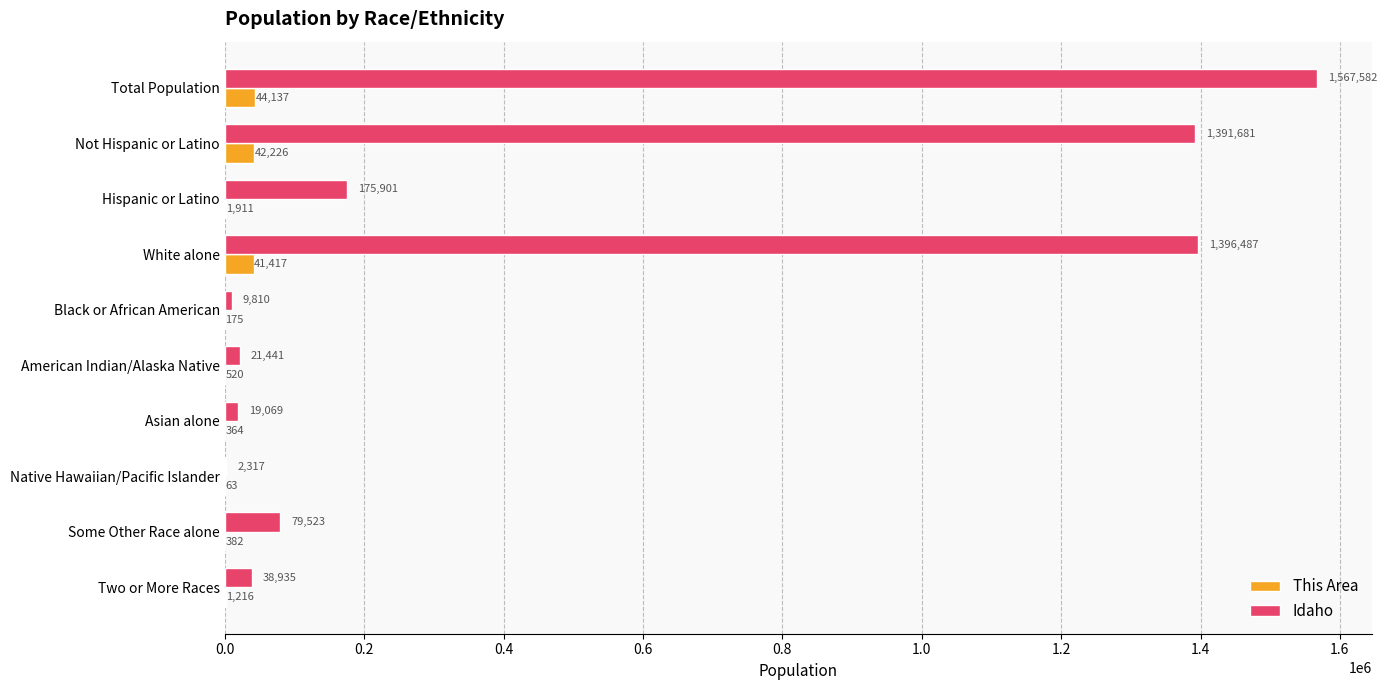

Which series has the largest total across all categories?

Idaho